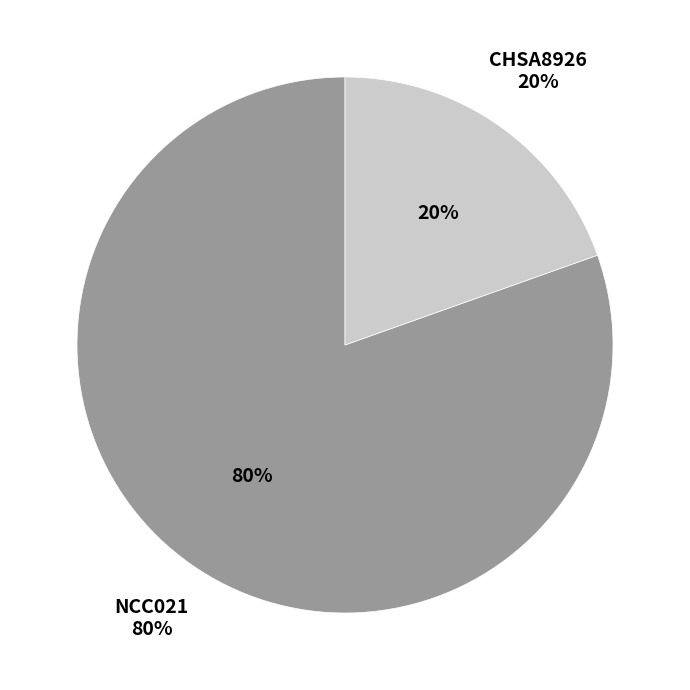

Do NCC021 and CHSA8926 together represent more than half of the pie?

Yes